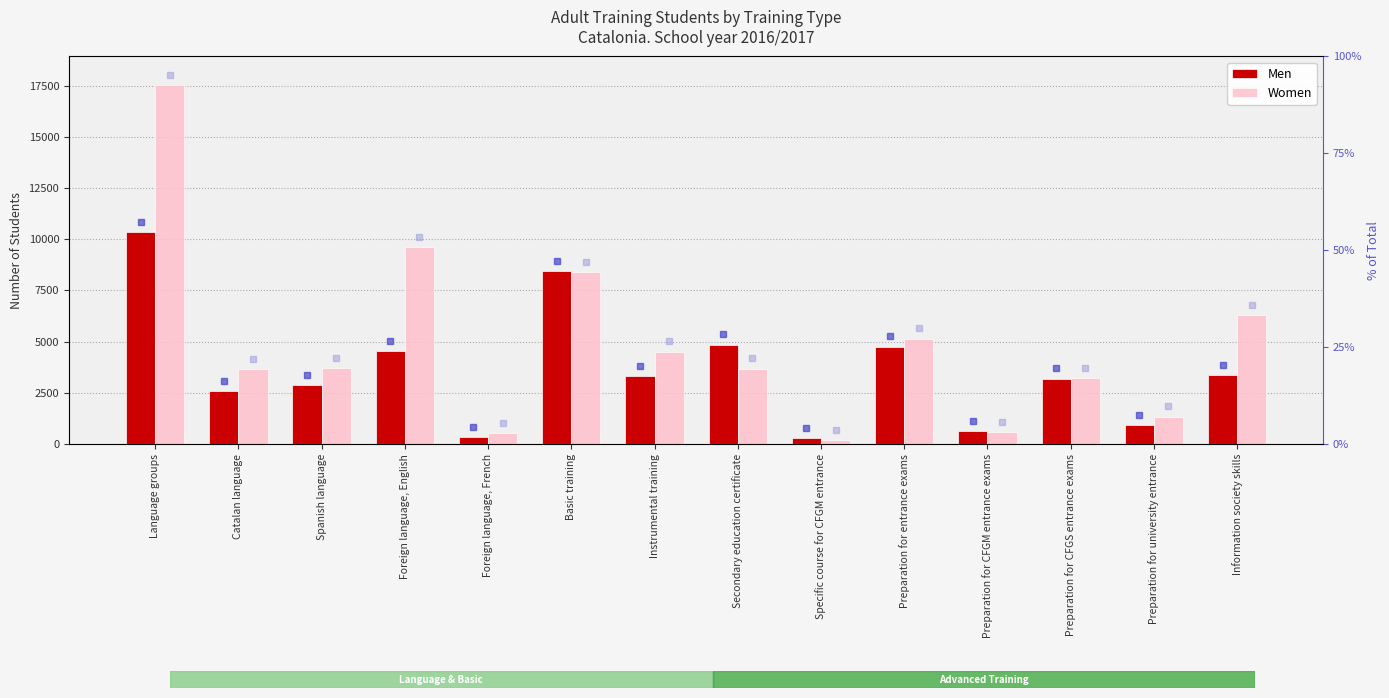

Reading right to left, what are all the values shown in this chart?

Men: 3386	939	3196	623	4758	276	4856	3314	8446	351	4531	2886	2597	10365
Women: 6309	1342	3227	576	5145	205	3685	4514	8404	528	9610	3729	3652	17519